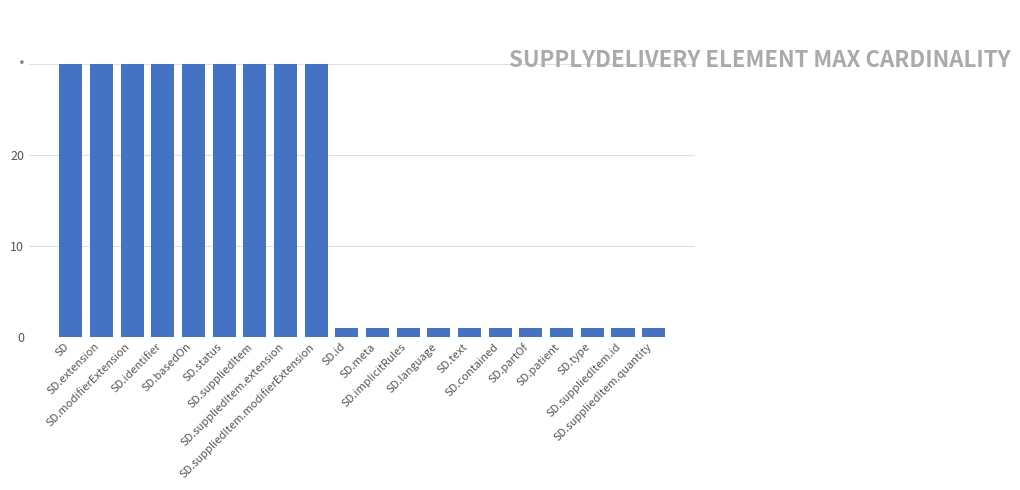

Does the chart contain any negative values?

No